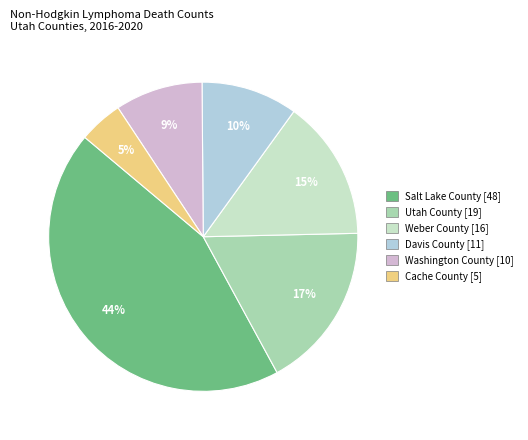

Which has a higher value, Weber County or Washington County?

Weber County